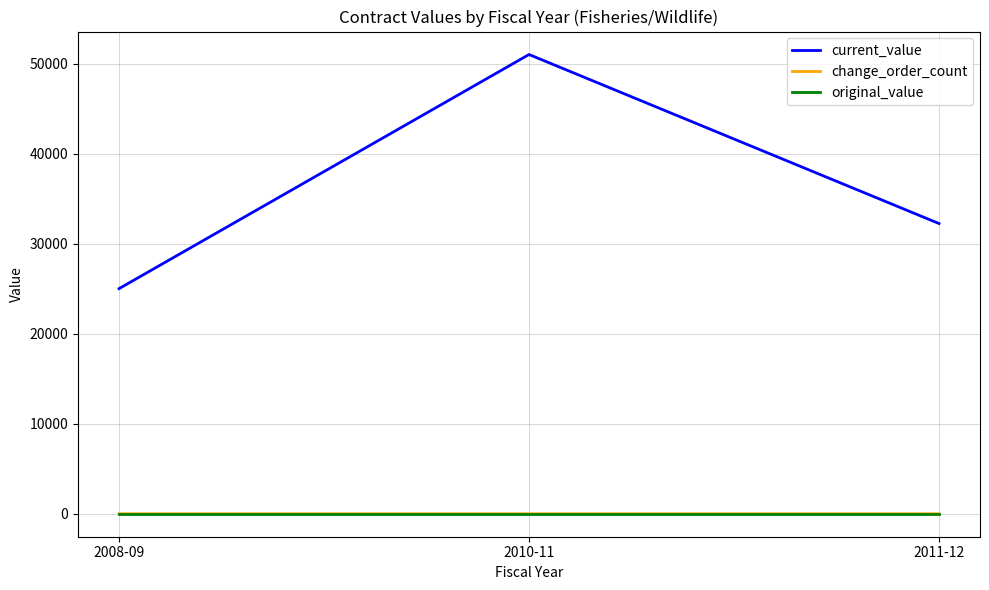

Where does the current_value series first go above 32231?

2010-11